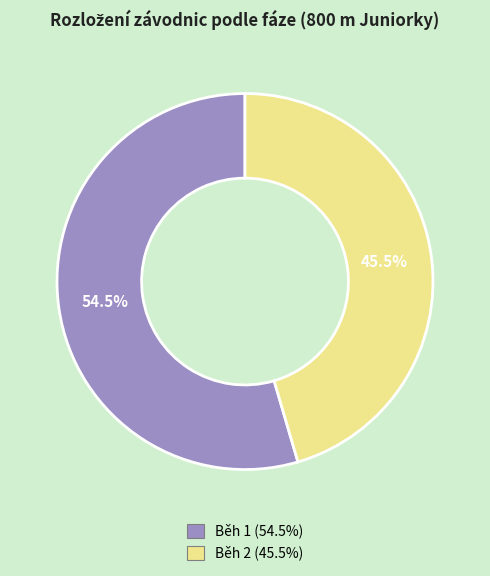

Is Běh 1 the majority of the pie?

Yes